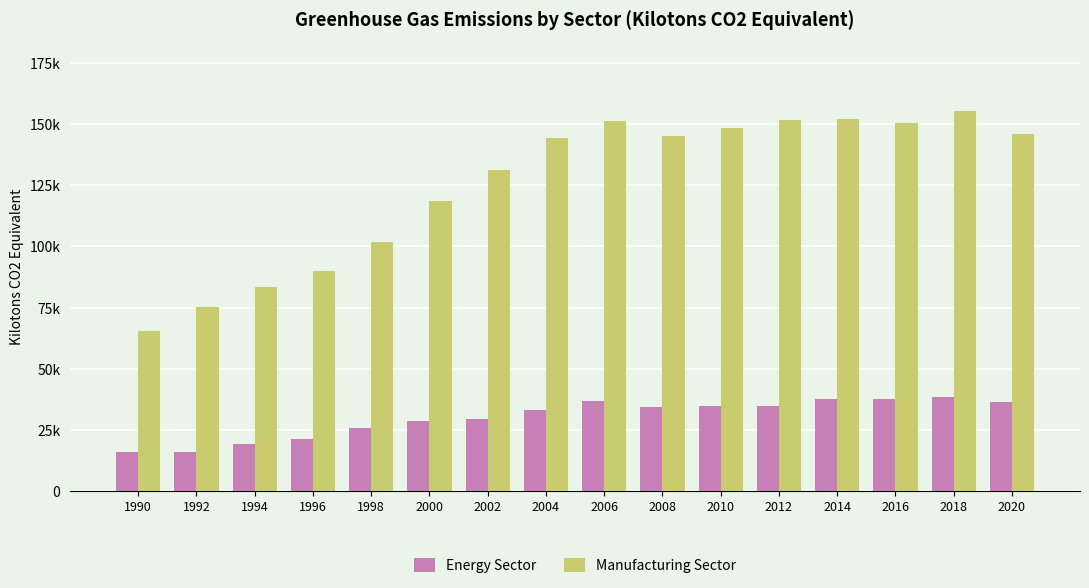

What are all the series names shown in the legend?

Energy Sector, Manufacturing Sector